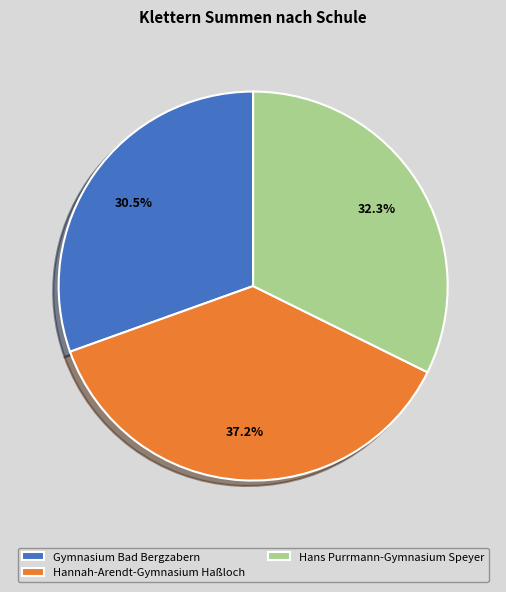

To the nearest percent, what is the combined percentage of Hans Purrmann-Gymnasium Speyer and Hannah-Arendt-Gymnasium Haßloch?

70%